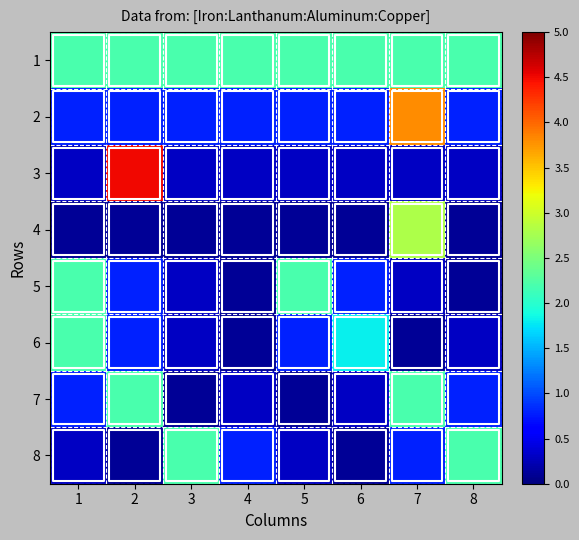

What is the smallest value displayed?

0.1